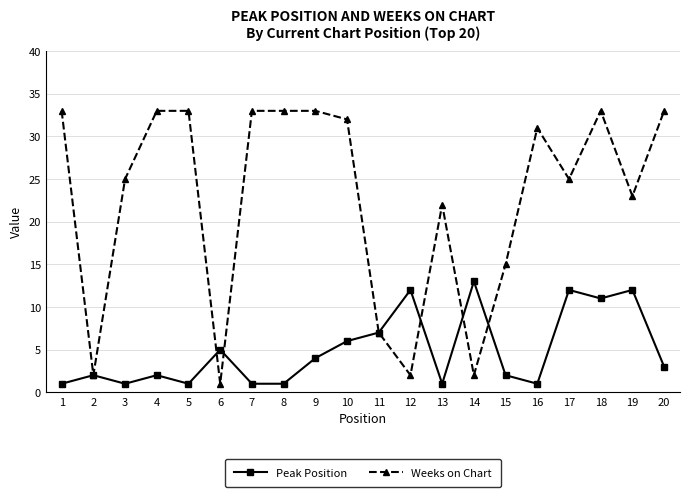

What is the maximum value shown in the chart?

33